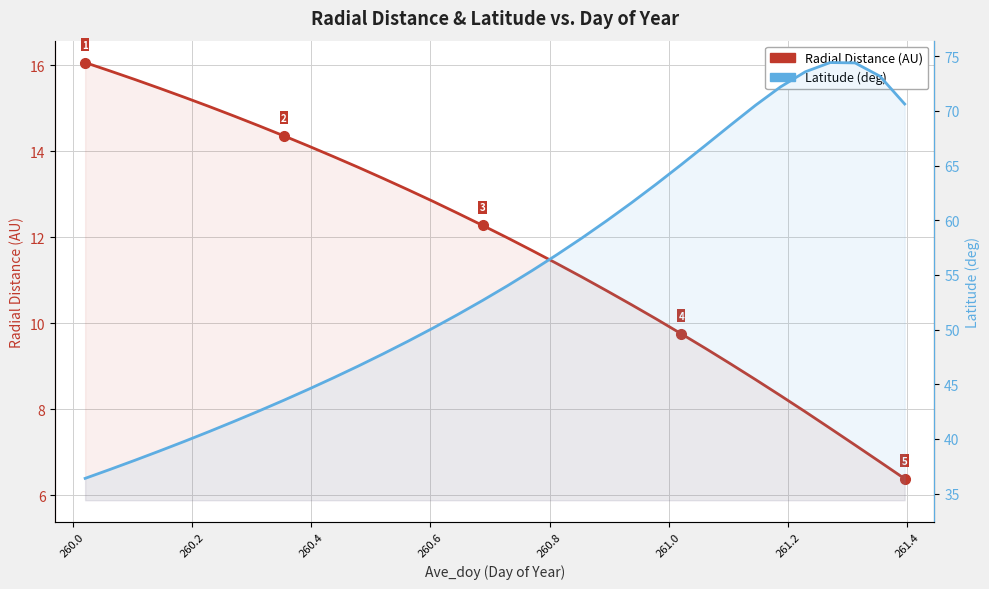

List the series in order of their peak value, lowest first.

Radial Distance (AU), Latitude (deg)